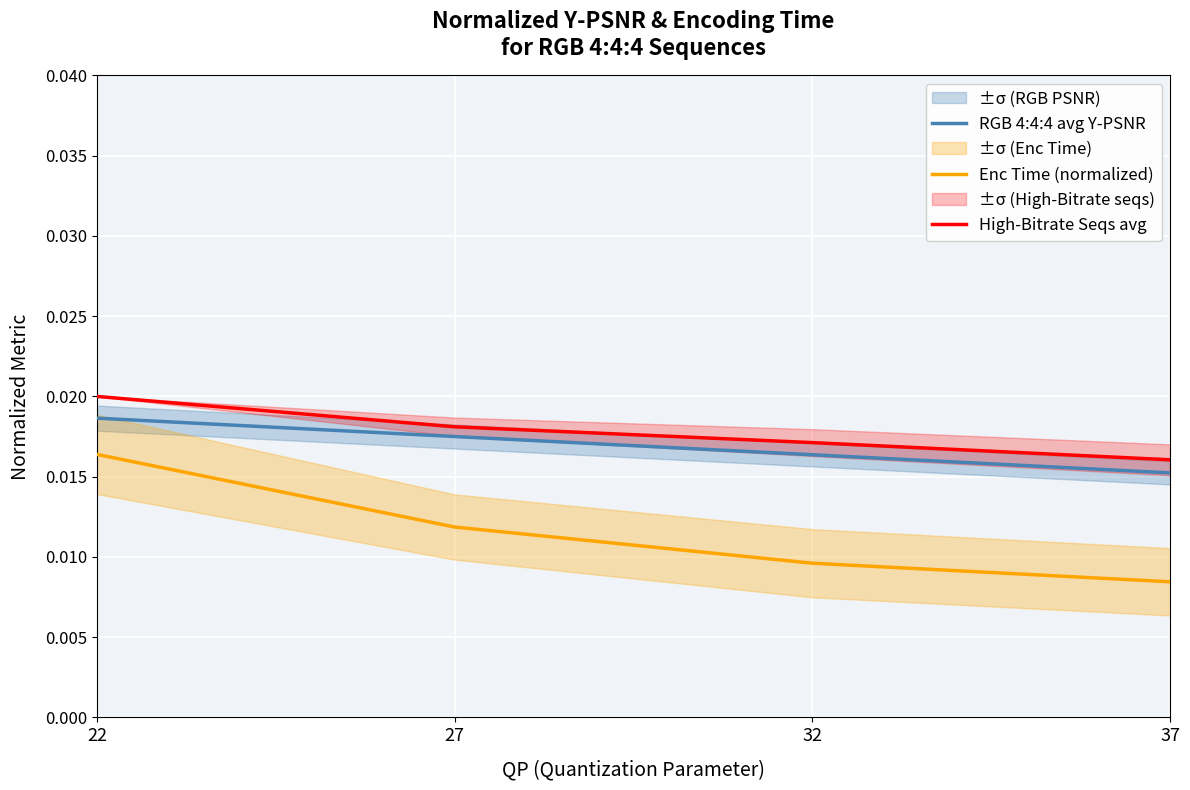

Rank the categories by High-Bitrate Seqs avg value from highest to lowest.

22, 27, 32, 37